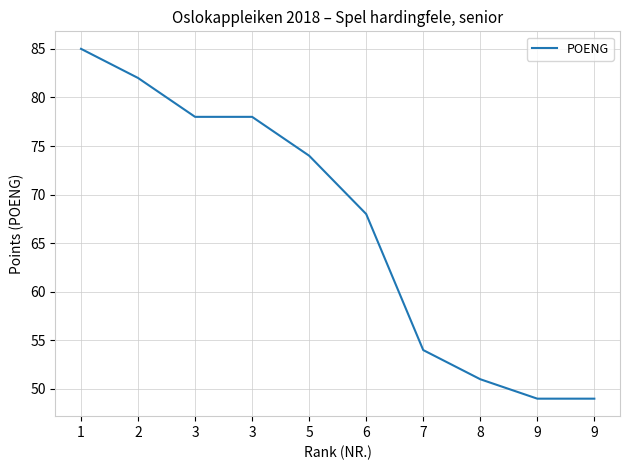

How many values are below 74?

5